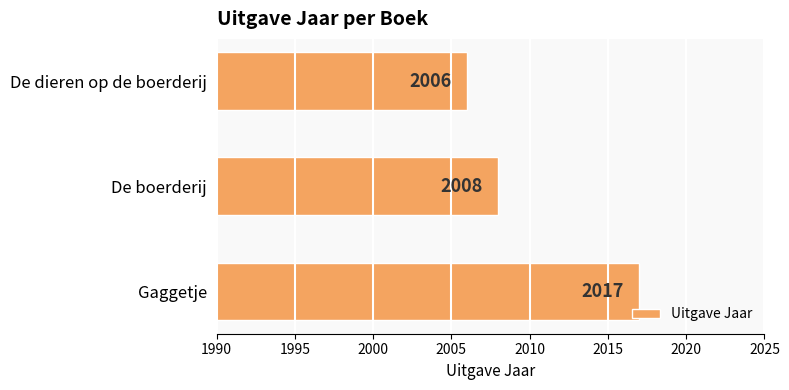

The chart shows a value of 2008 at De boerderij. True or false?

True